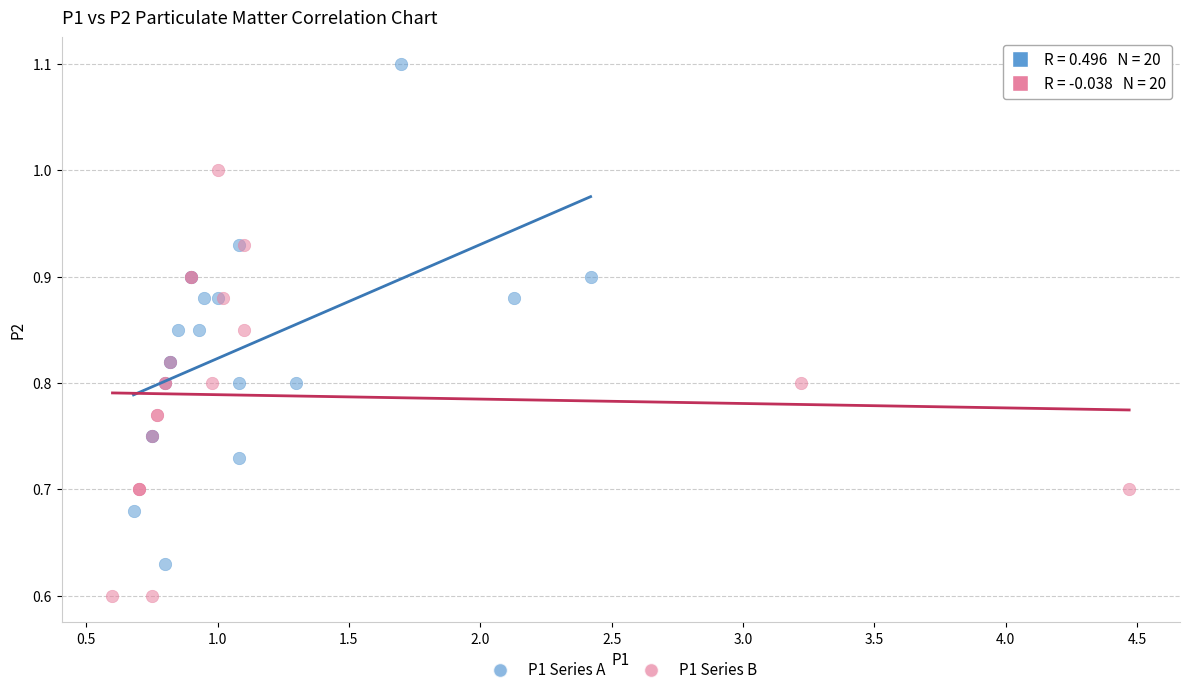

Which series contains the lowest Y value?

P1 Series B